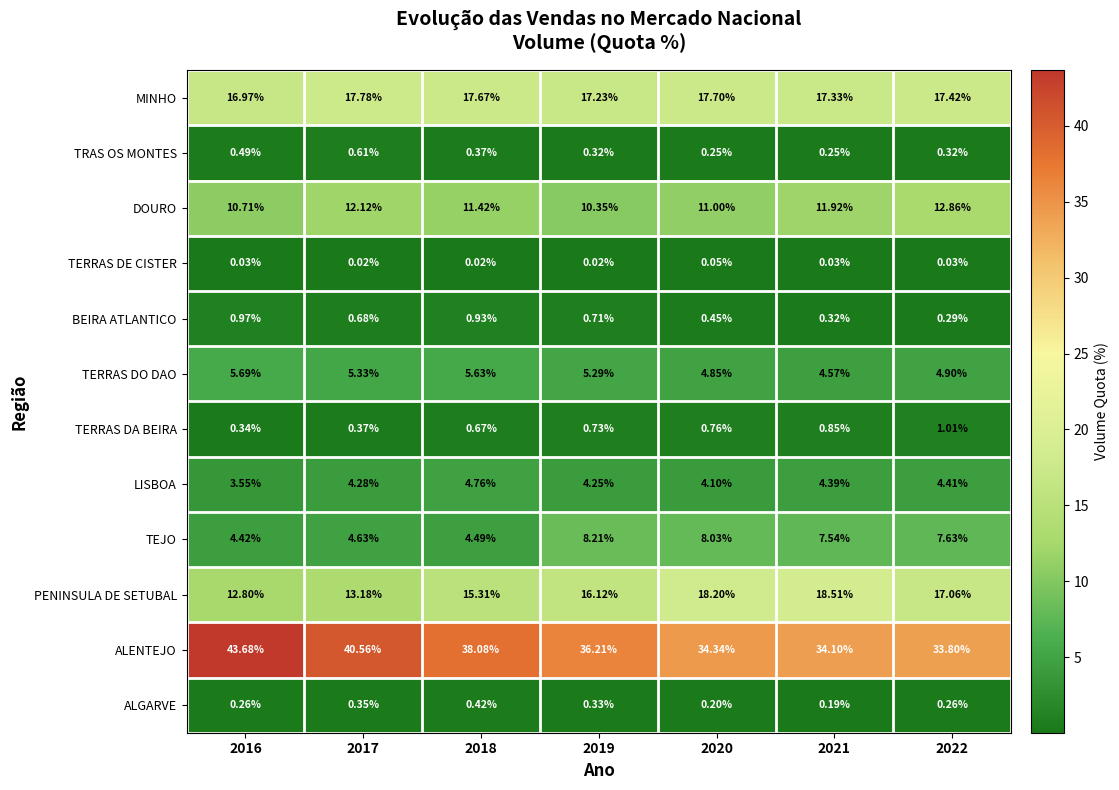

Which series has the largest total across all categories?

ALENTEJO